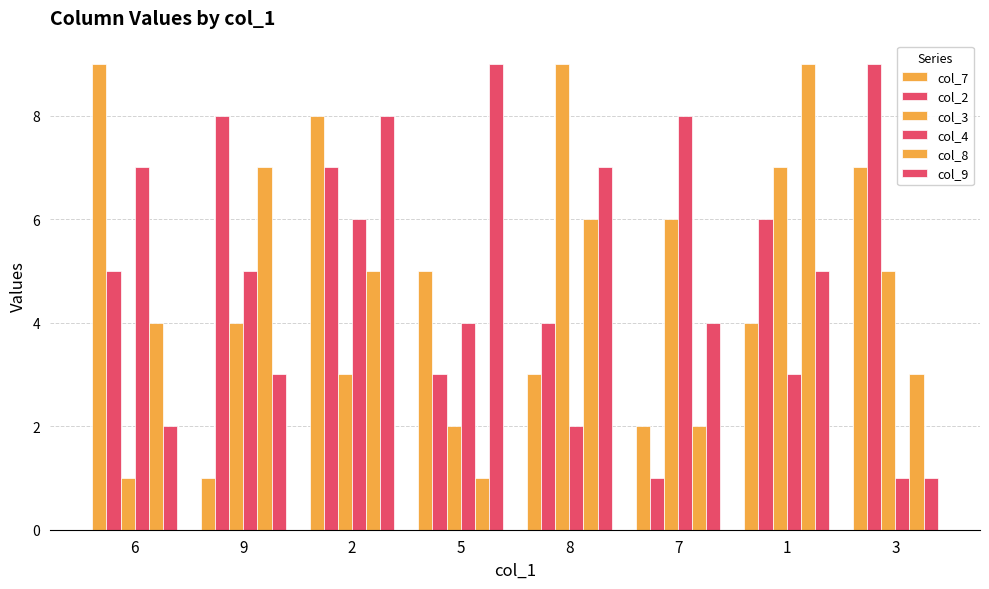

Does the chart contain stacked bars?

No